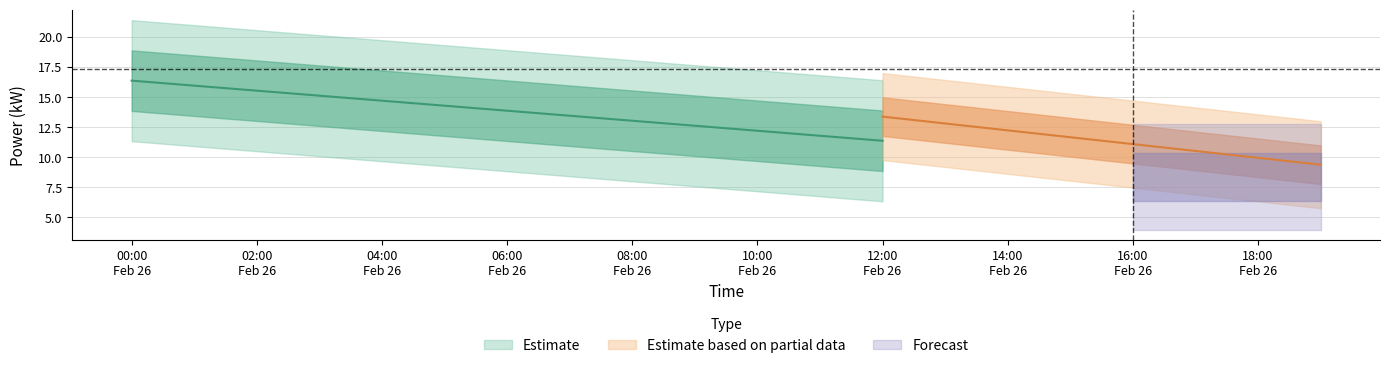

The value at 30 is 22.9. True or false?

False